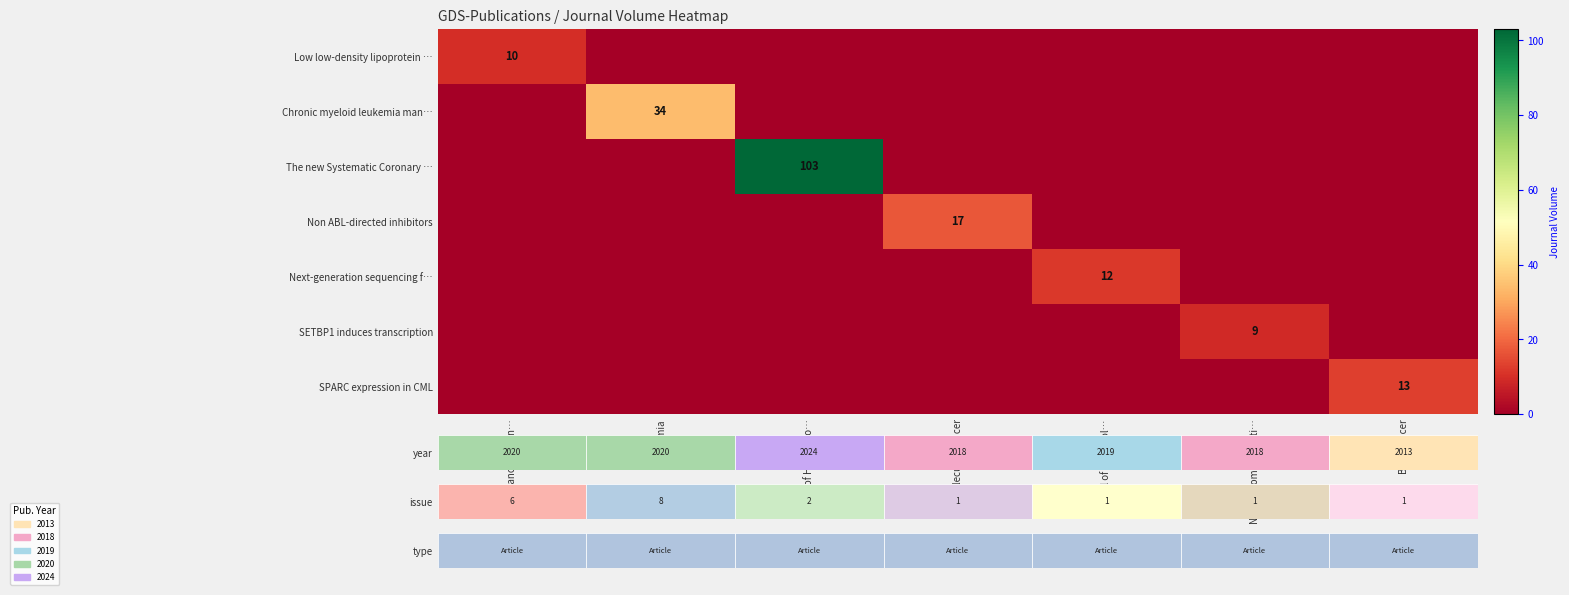

List the series in order of their peak value, highest first.

The new Systematic Coronary …, Chronic myeloid leukemia man…, Non ABL-directed inhibitors, SPARC expression in CML, Next-generation sequencing f…, Low low-density lipoprotein …, SETBP1 induces transcription